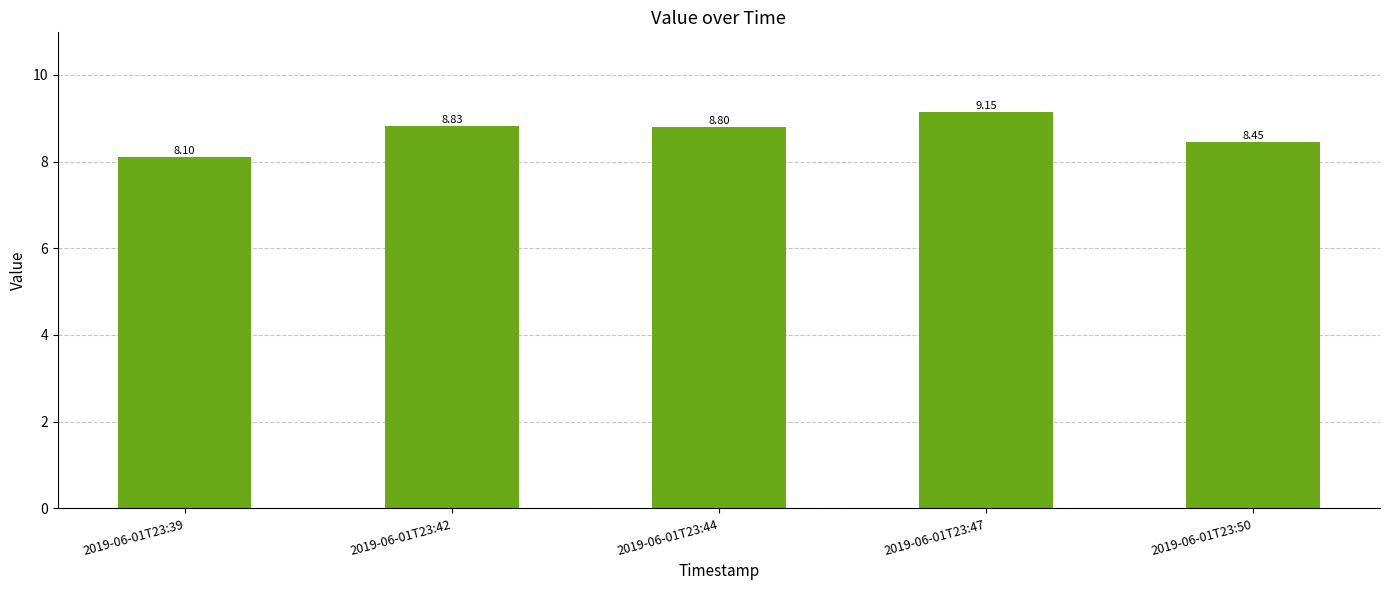

What value does the data have at 2019-06-01T23:44?

8.8